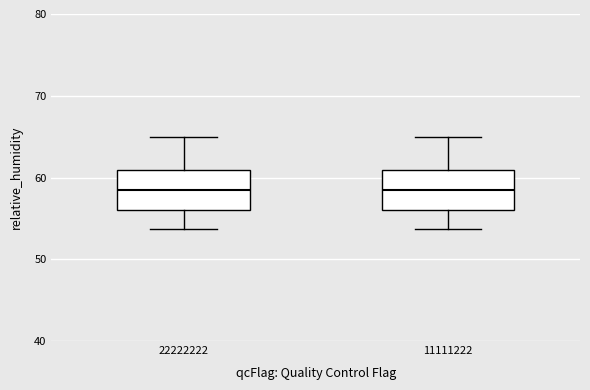

Reading left to right, transcribe this box plot: for each box, give where its median line is, the range the box spans, and where its two whiskers end, as read against the y-axis. The values are not printed on the chart, so give them approximately, as read against the axis.

22222222: median 58, box 56 to 61, whiskers 54 to 65
11111222: median 58, box 56 to 61, whiskers 54 to 65